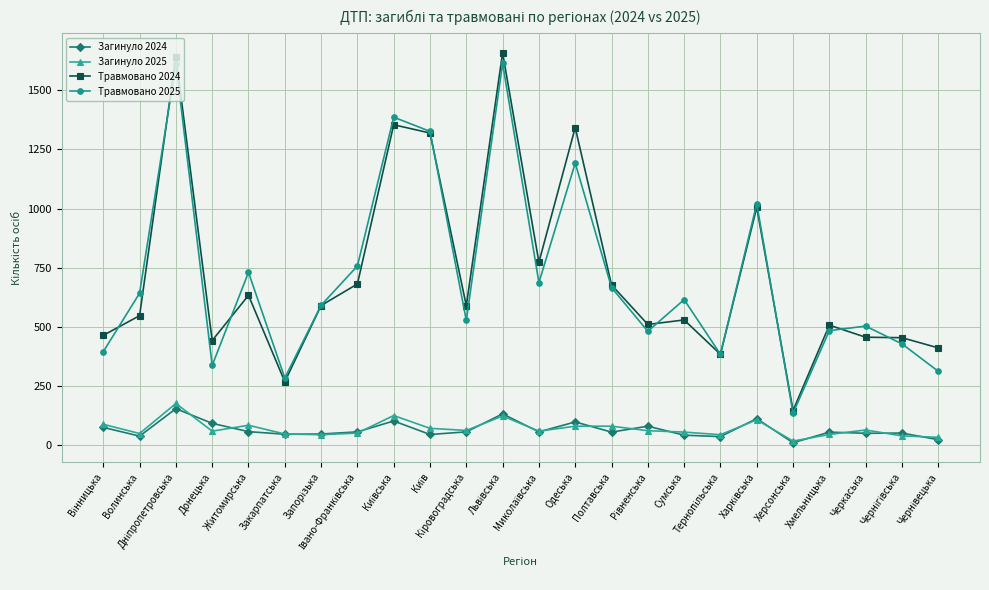

What is the difference between the maximum and minimum values in the Загинуло 2025 series?

159